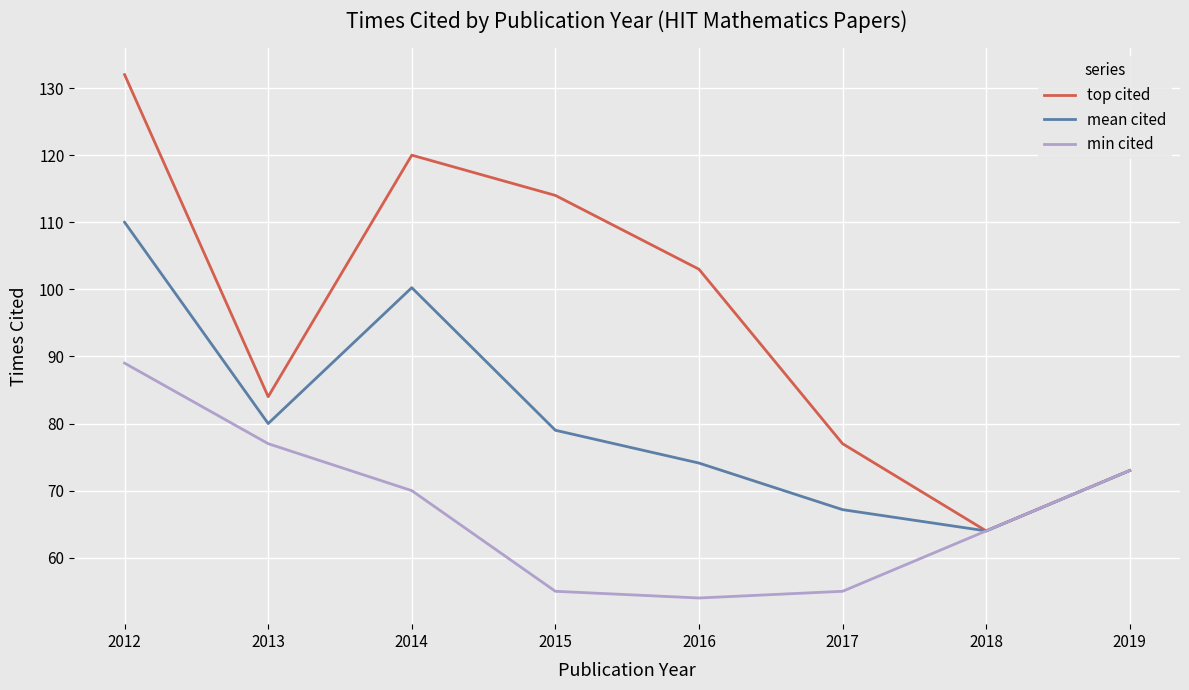

Is it true that top cited equals 103.0 at 2016?

True